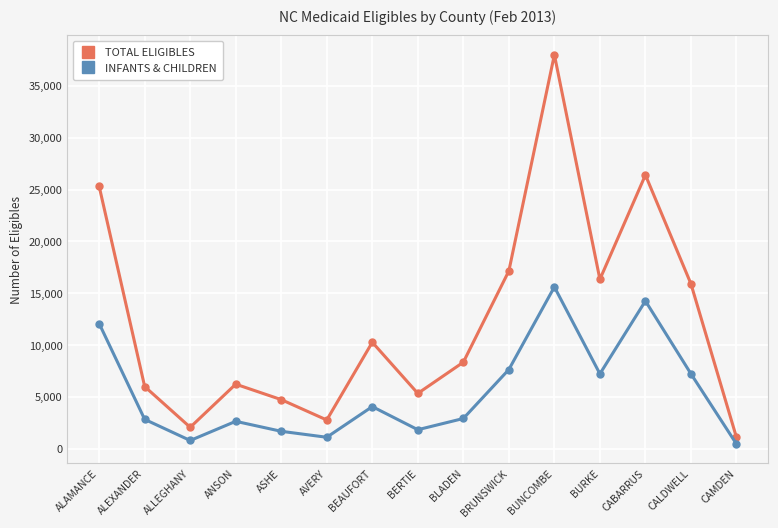

Where is the first local minimum for INFANTS & CHILDREN?

ALLEGHANY